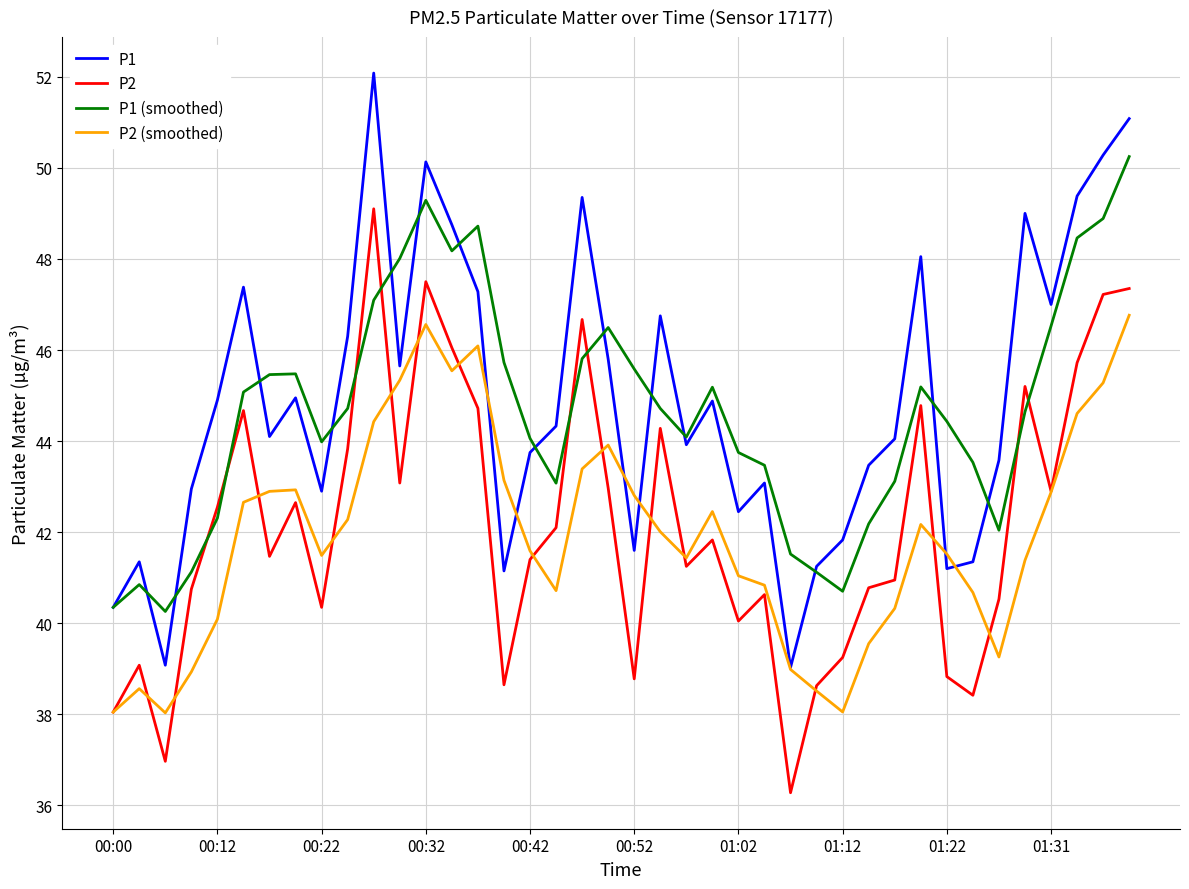

How many interior local valleys does the P2 series have?

11